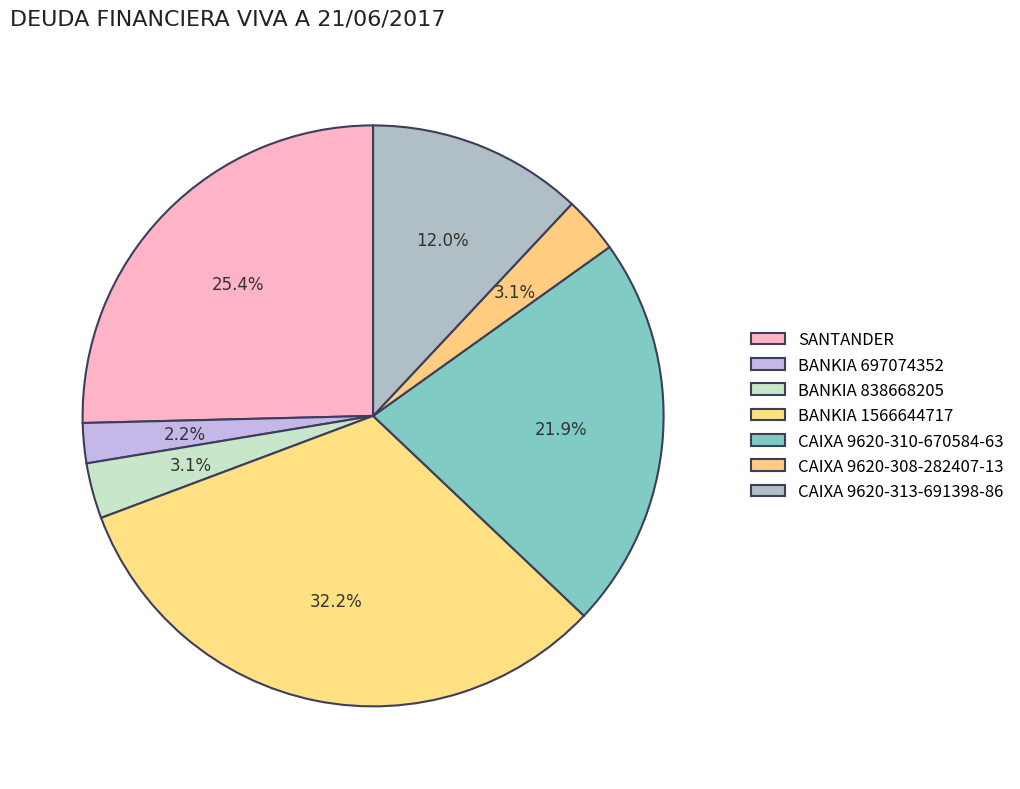

How many slices are in this pie chart?

7